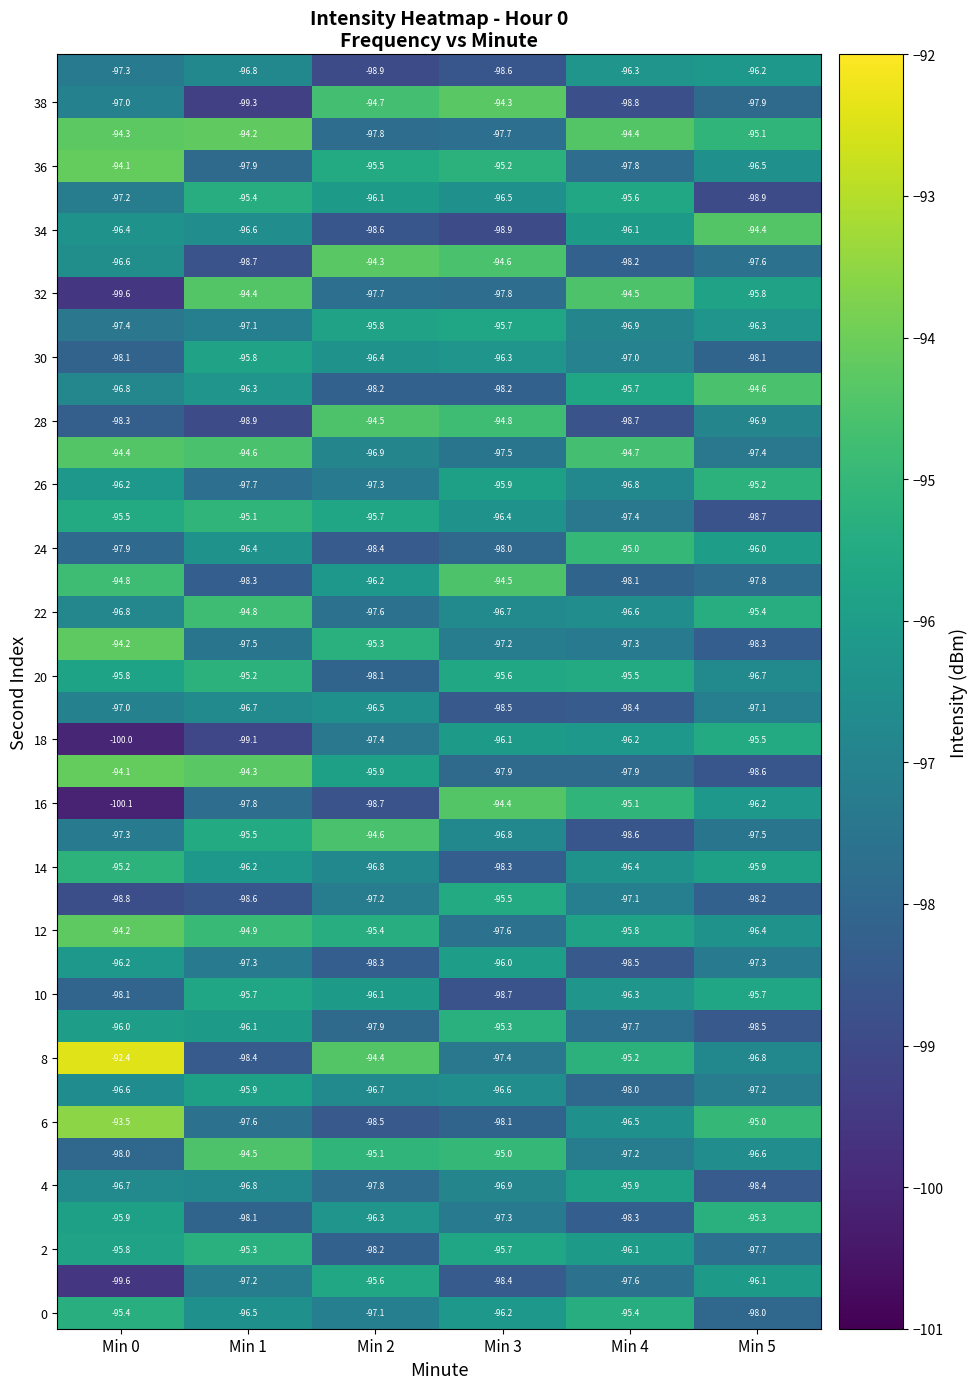

What is the spread (max minus min) of values at Min 5?

4.5